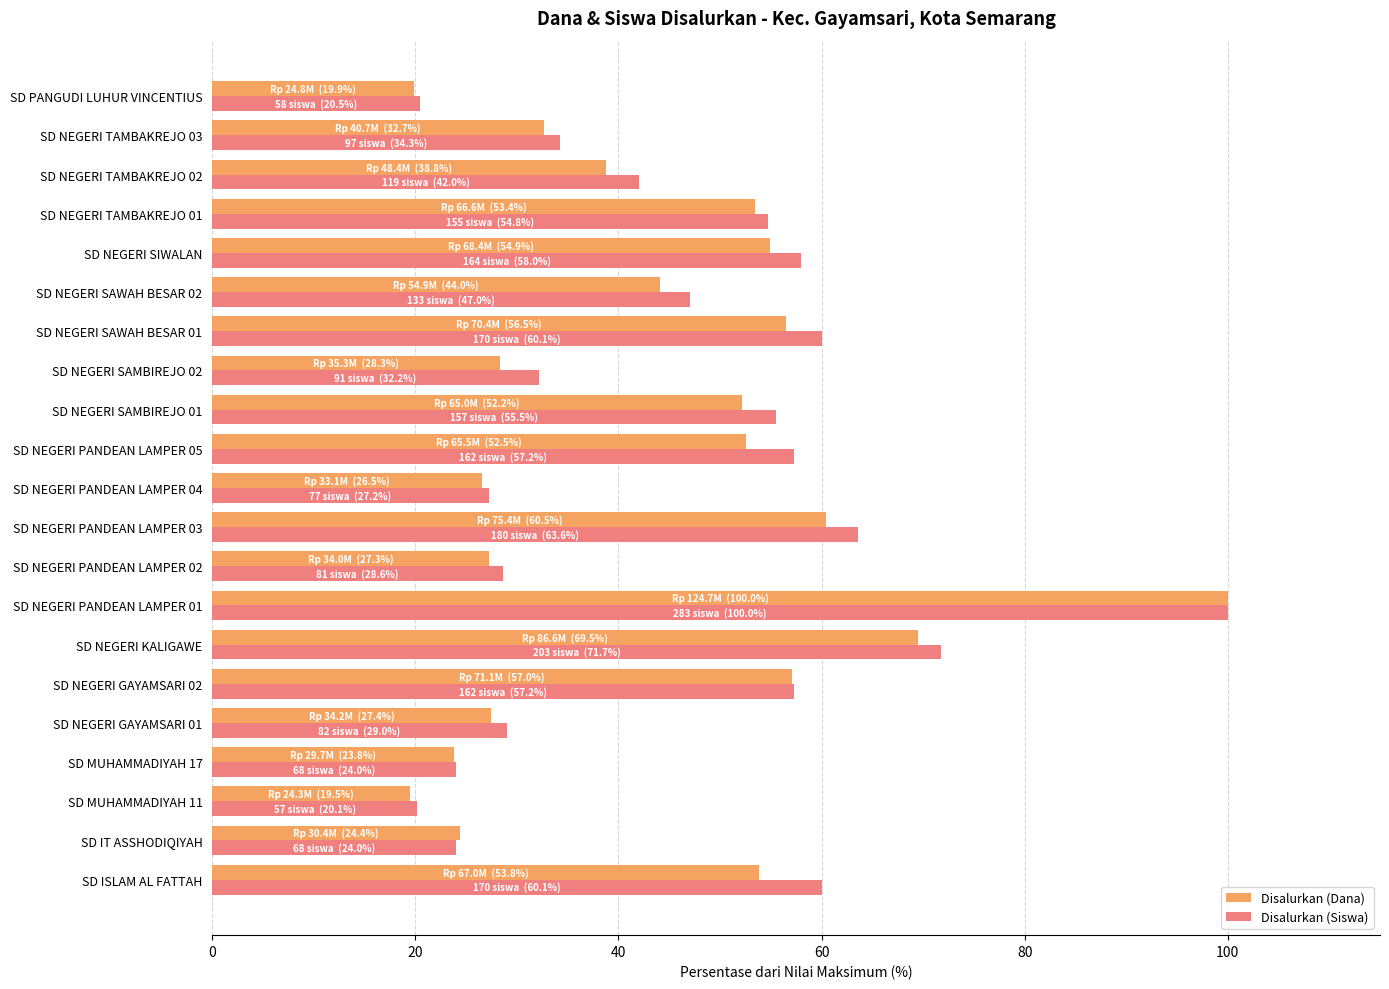

At how many categories does at least one series exceed 89?

1